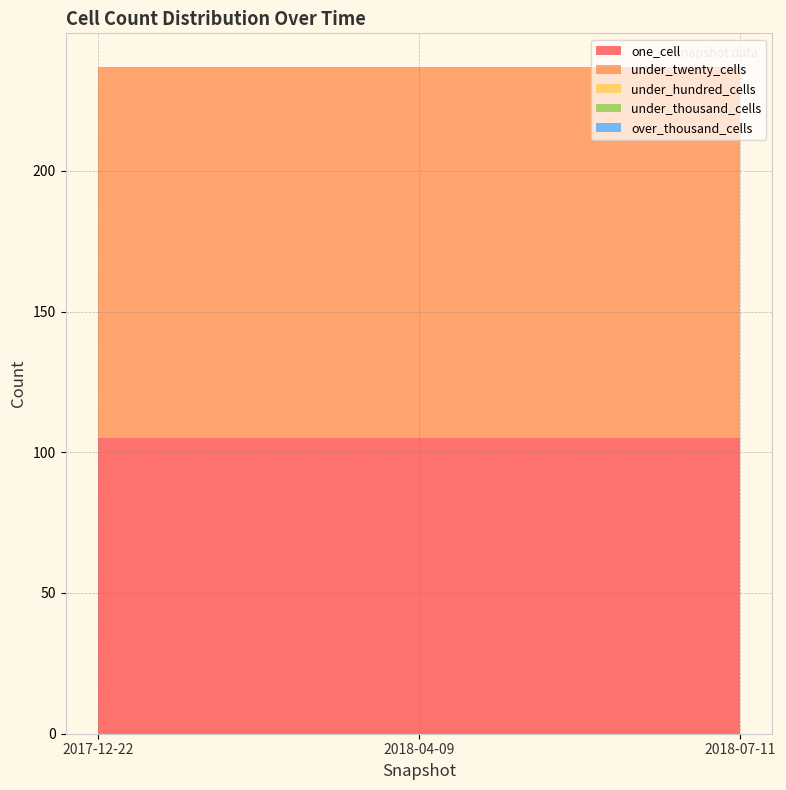

Reading right to left, list all the values displayed in this chart.

one_cell: 2018-07-11=105	2018-04-09=105	2017-12-22=105
under_twenty_cells: 2018-07-11=132	2018-04-09=132	2017-12-22=132
under_hundred_cells: 2018-07-11=0	2018-04-09=0	2017-12-22=0
under_thousand_cells: 2018-07-11=0	2018-04-09=0	2017-12-22=0
over_thousand_cells: 2018-07-11=0	2018-04-09=0	2017-12-22=0